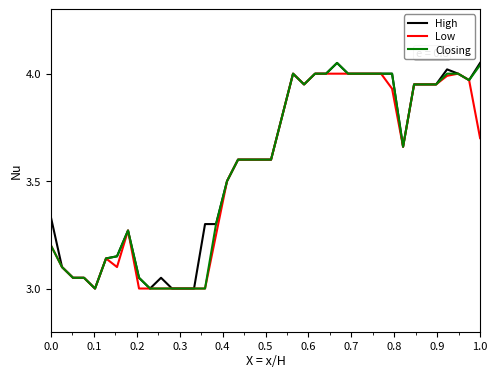

How many distinct data groups are displayed?

3